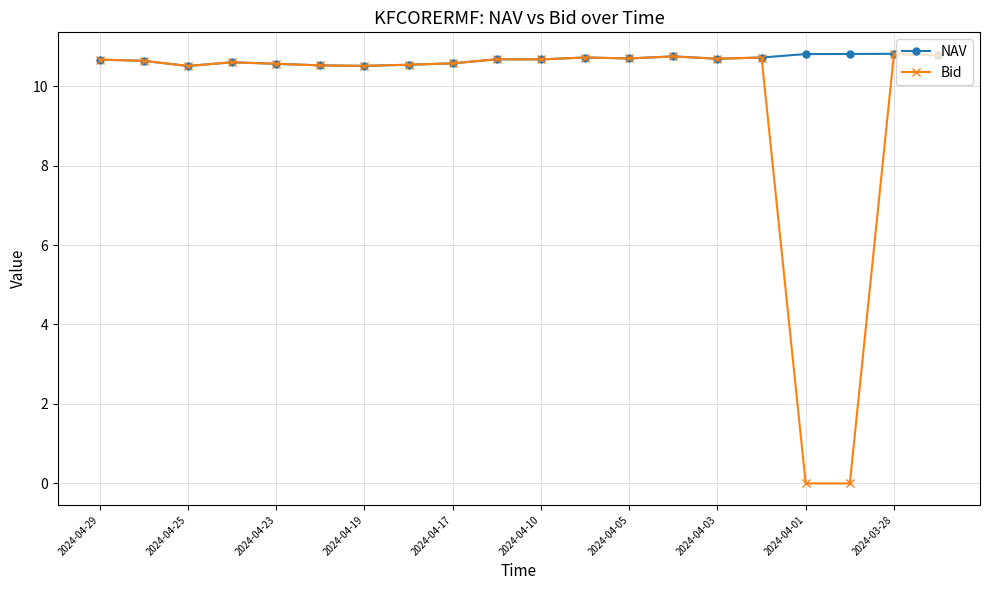

Which series has the largest total across all categories?

NAV